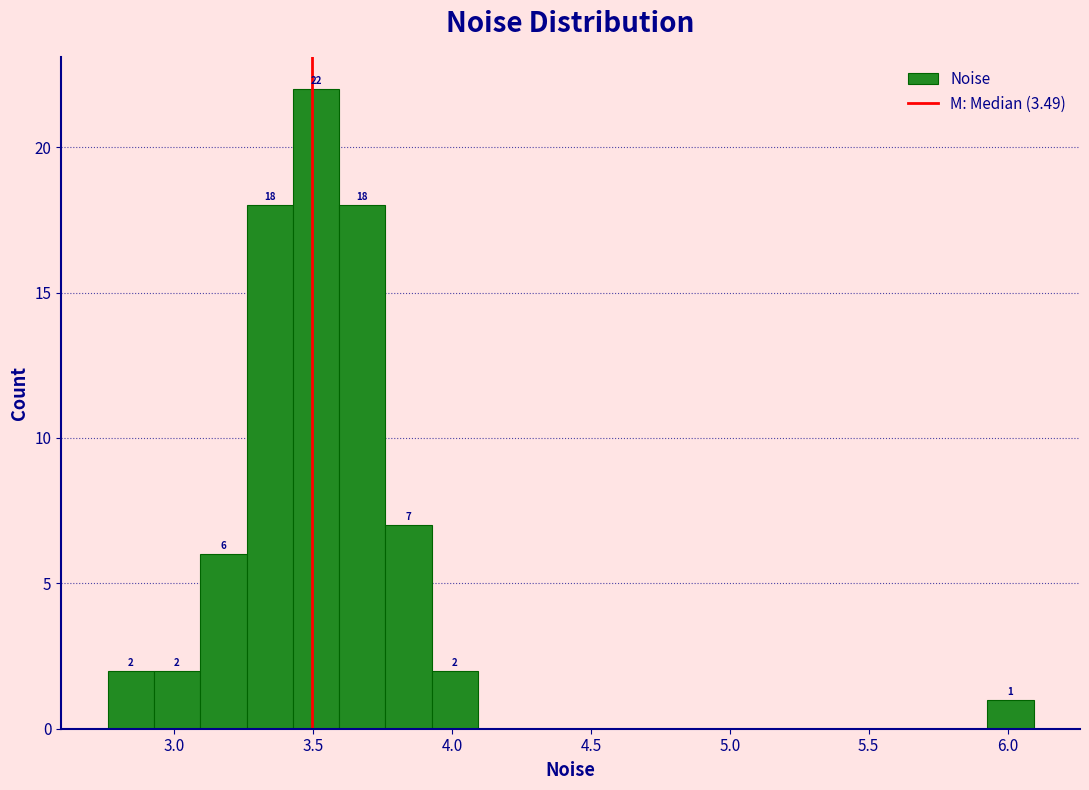

Read against the x-axis, roughly where is the centre of the tallest bar?

3.50